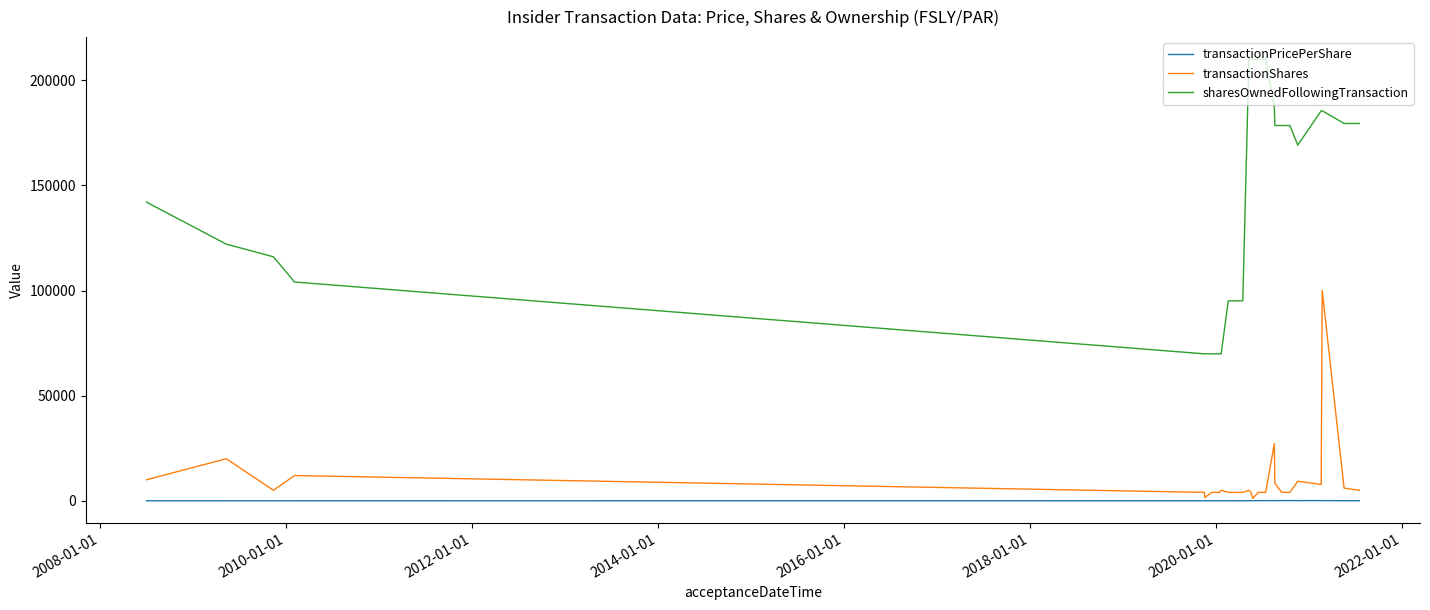

Is this an area chart (filled region under the line)?

No